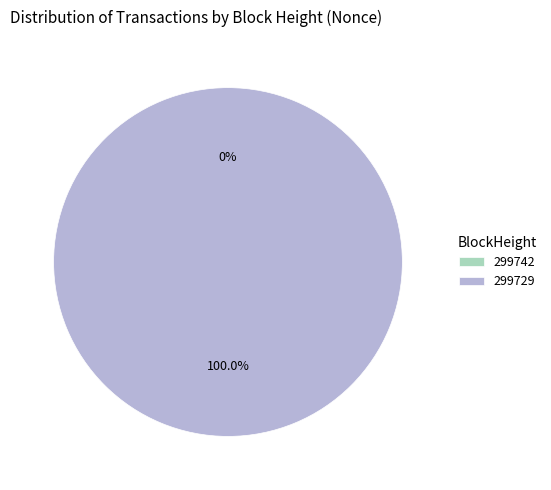

Which category has the biggest portion of the pie?

299729